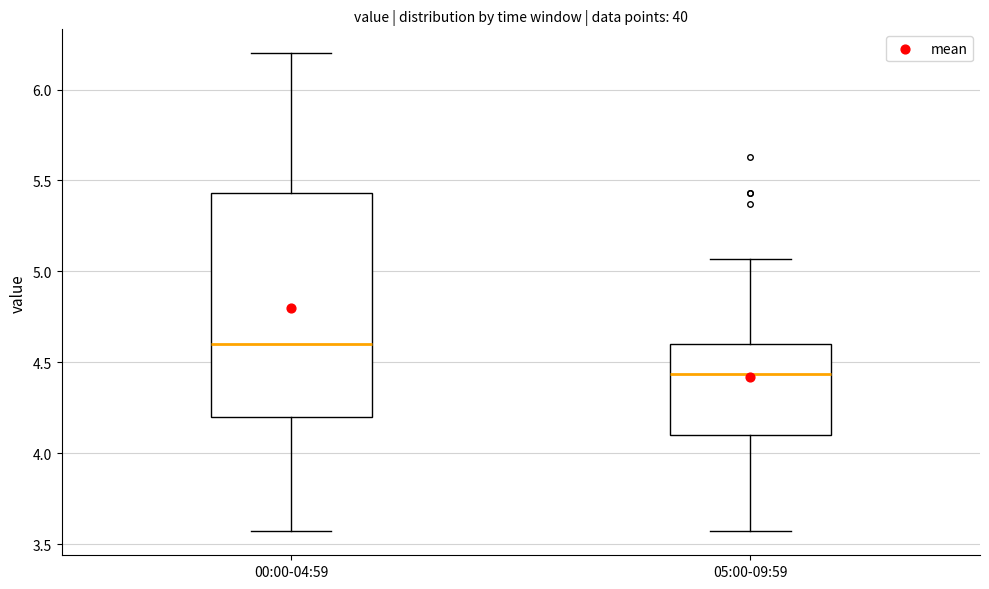

Which box has the highest median line?

00:00-04:59